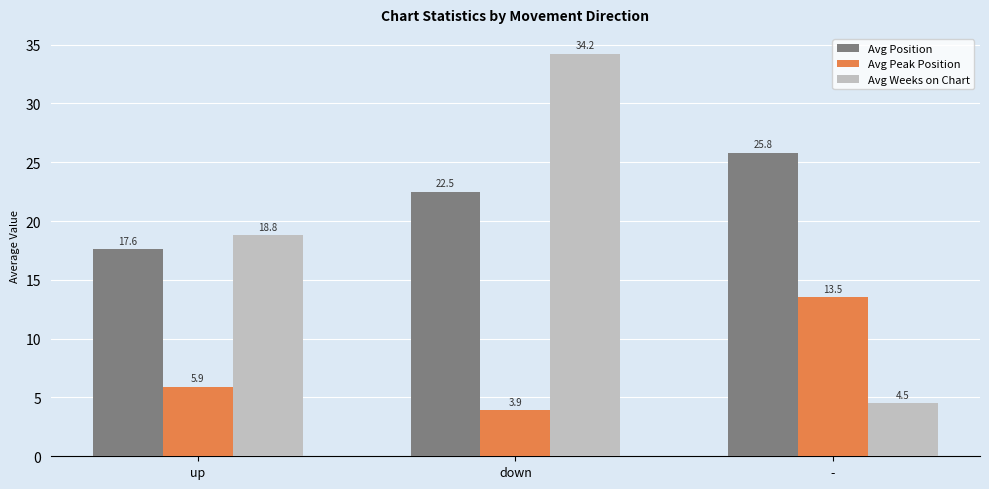

List the series in order of their overall mean, lowest first.

Avg Peak Position, Avg Weeks on Chart, Avg Position